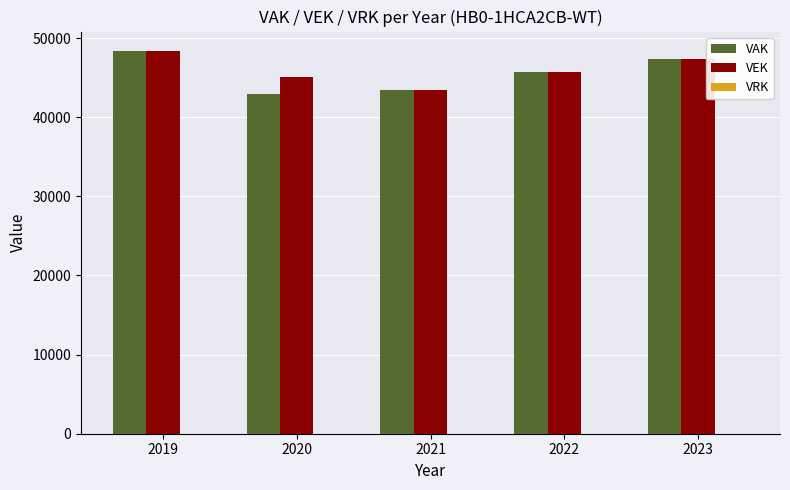

At which label is VAK closest to 45666?

2022